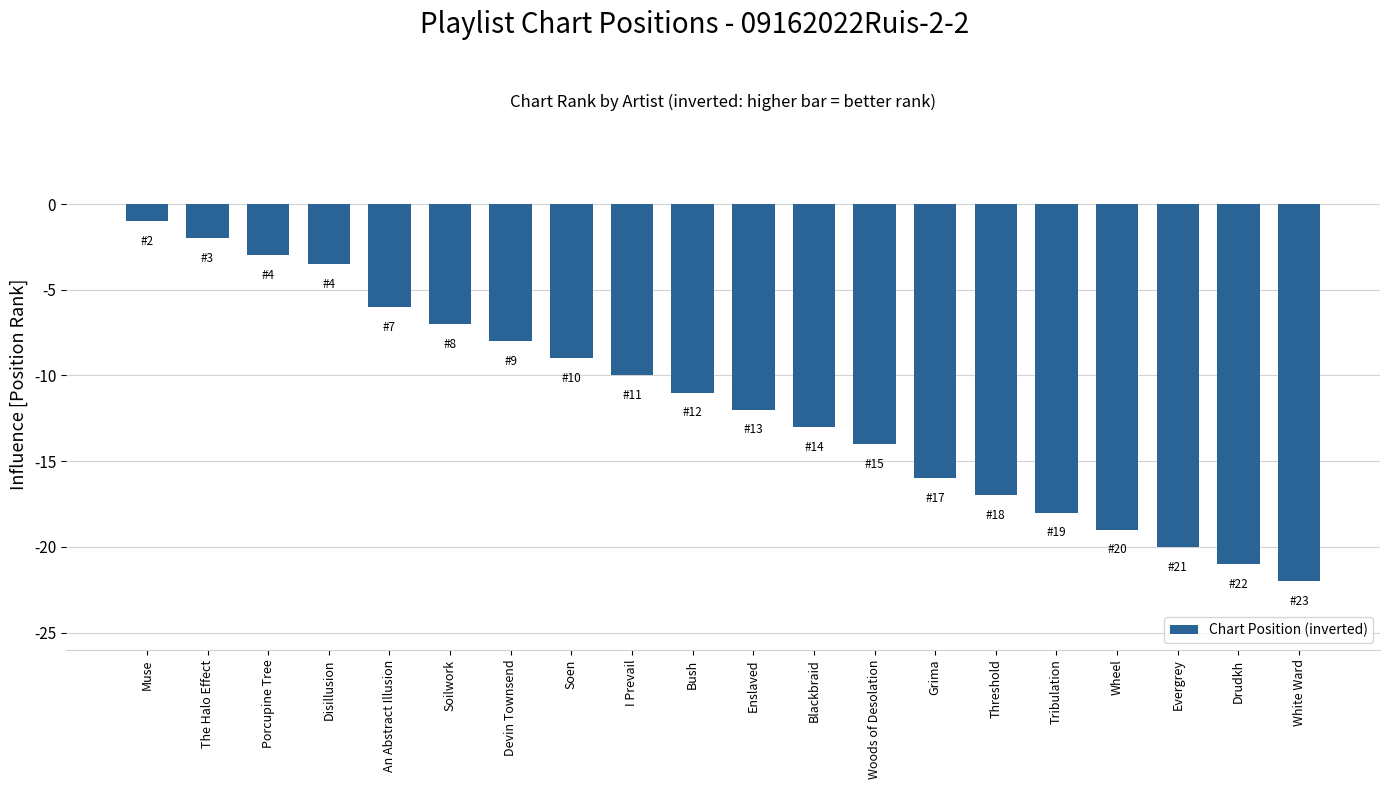

Where is the data nearest to the value -11?

Bush